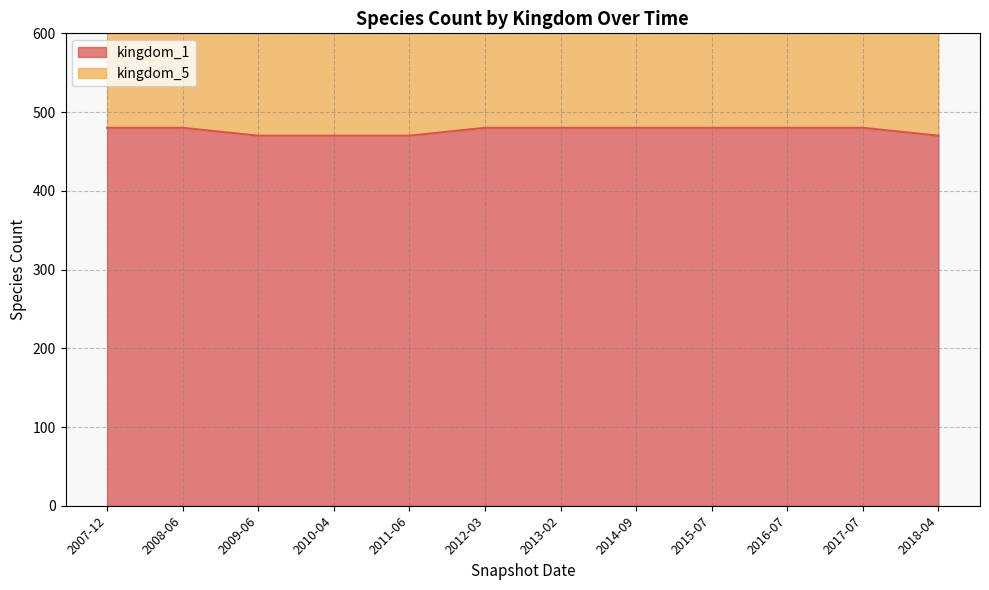

Is it true that the value at 2017-07 is 480?

True